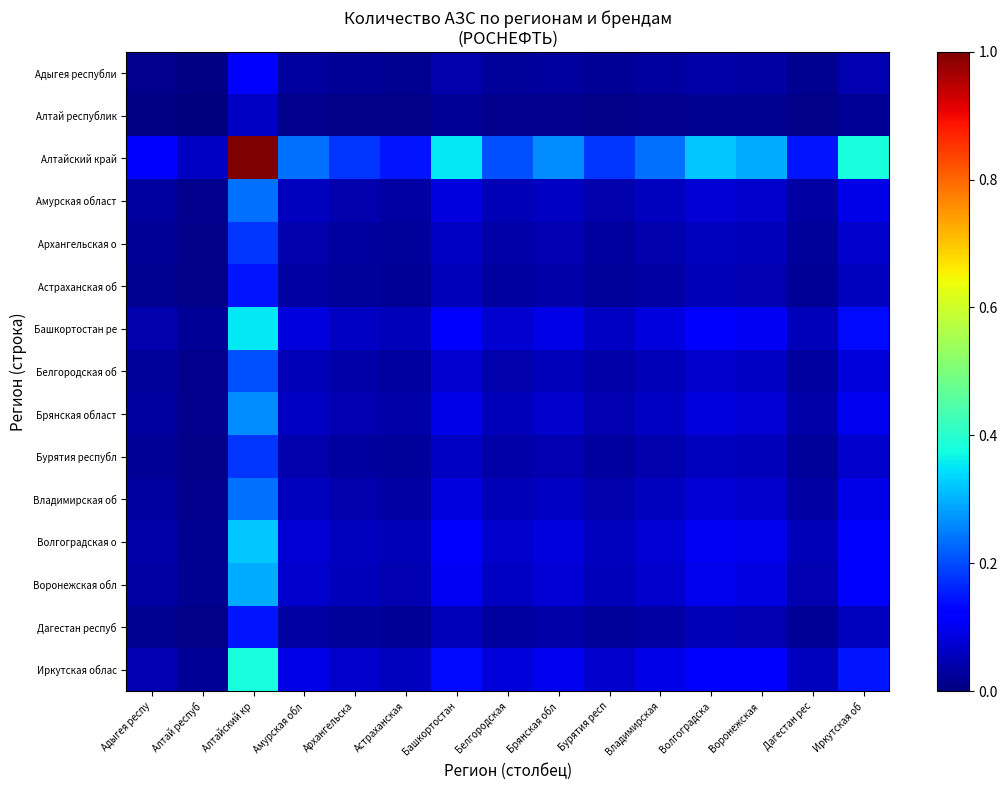

Which series has the largest range (max minus min)?

Алтайский край